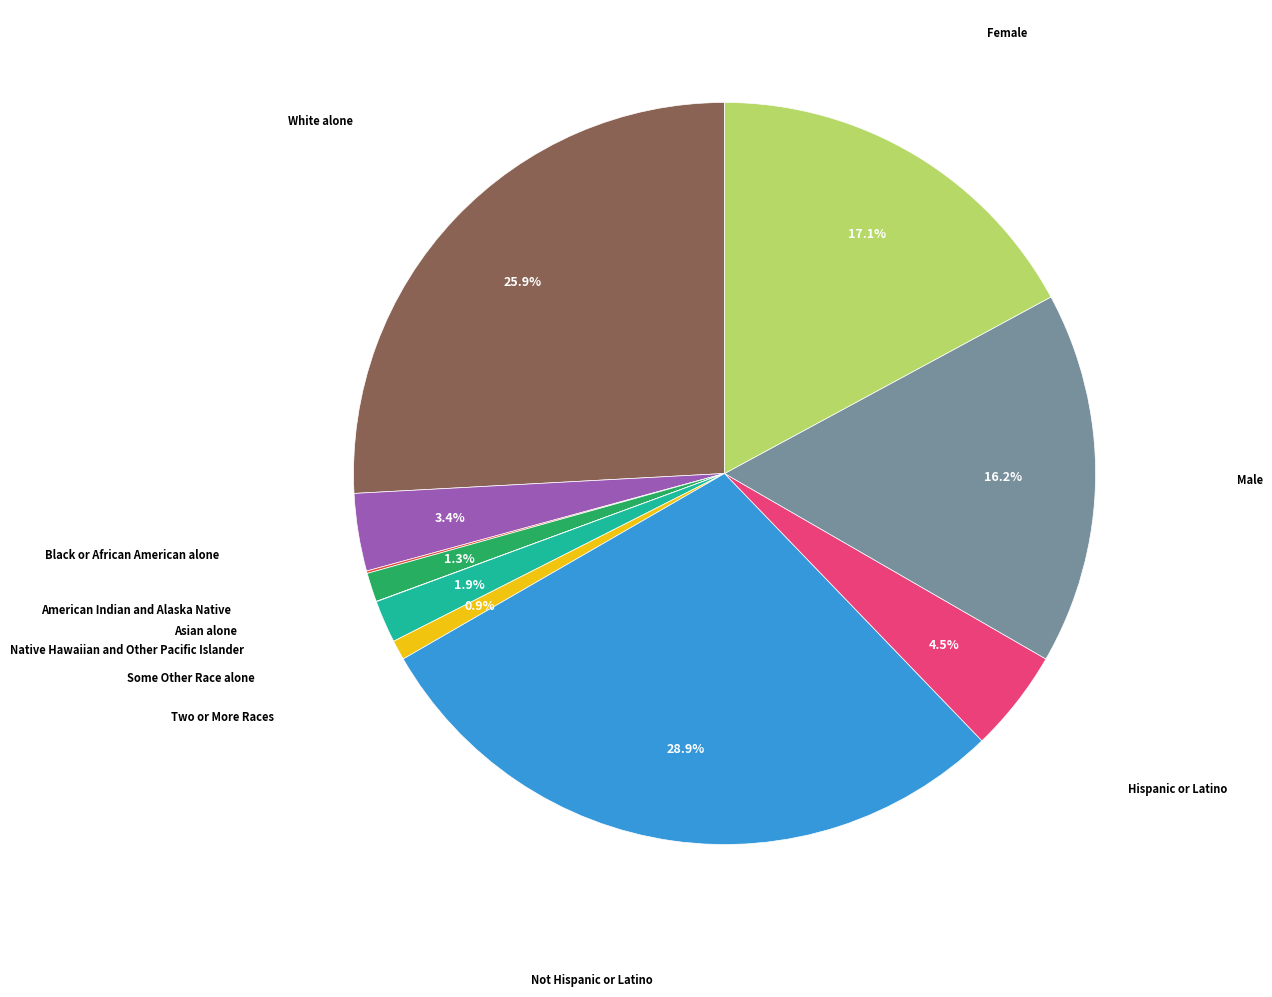

Is there a majority slice in this chart?

No